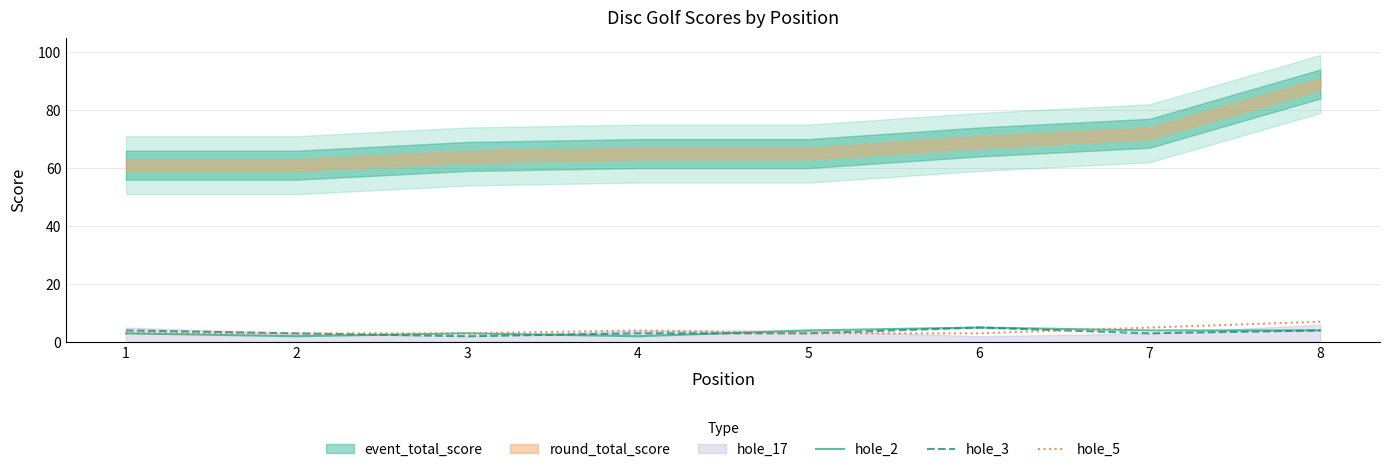

What is the difference between the hole_3 values at 6 and 5?

2